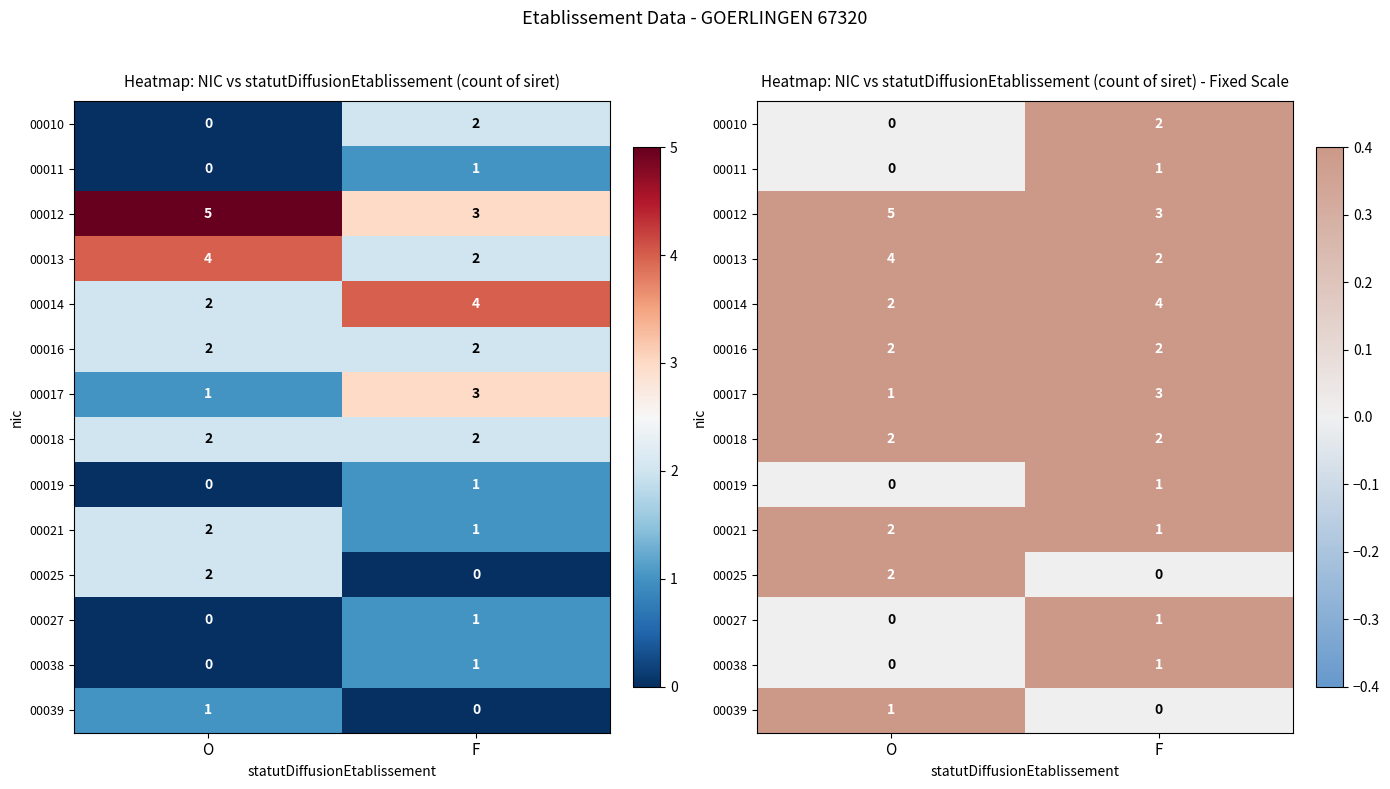

What is the difference between the highest and lowest values at O?

5